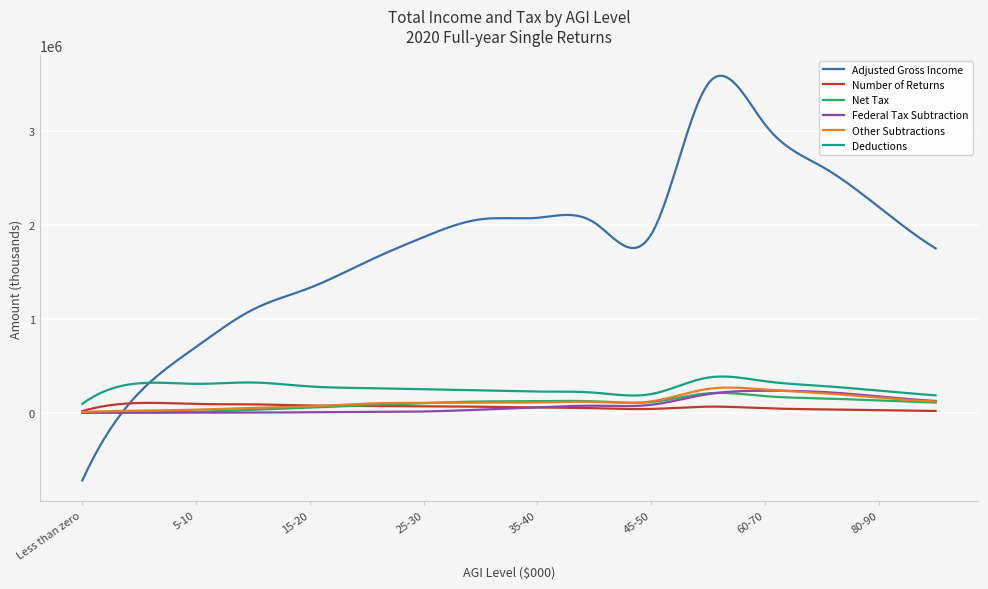

Which series has the largest total across all categories?

Adjusted Gross Income